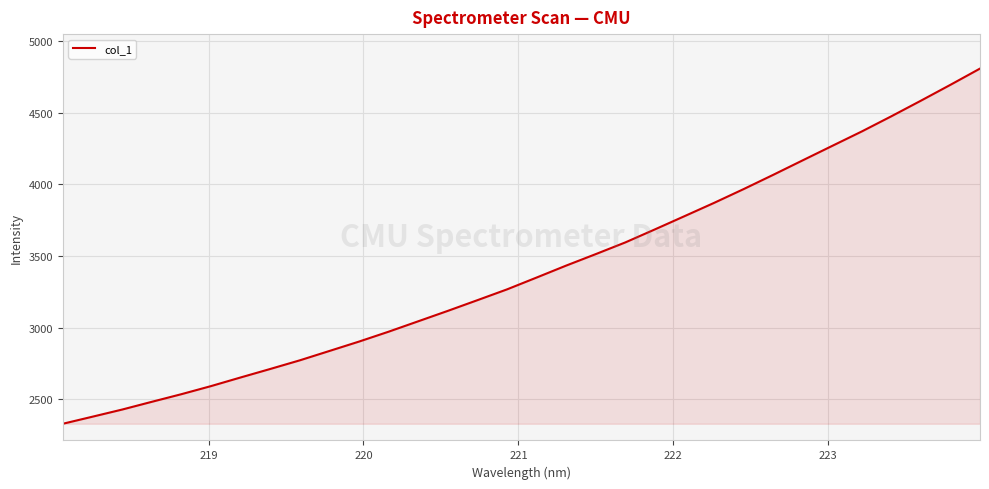

What is the greatest value displayed?

4806.5